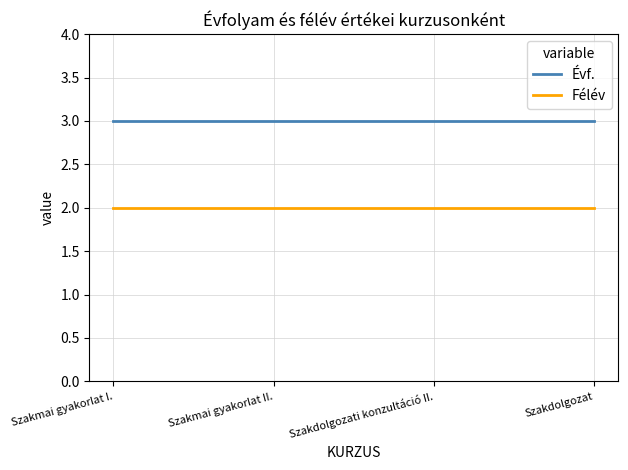

True or false: Félév has a value of 2 at Szakmai gyakorlat II..

True